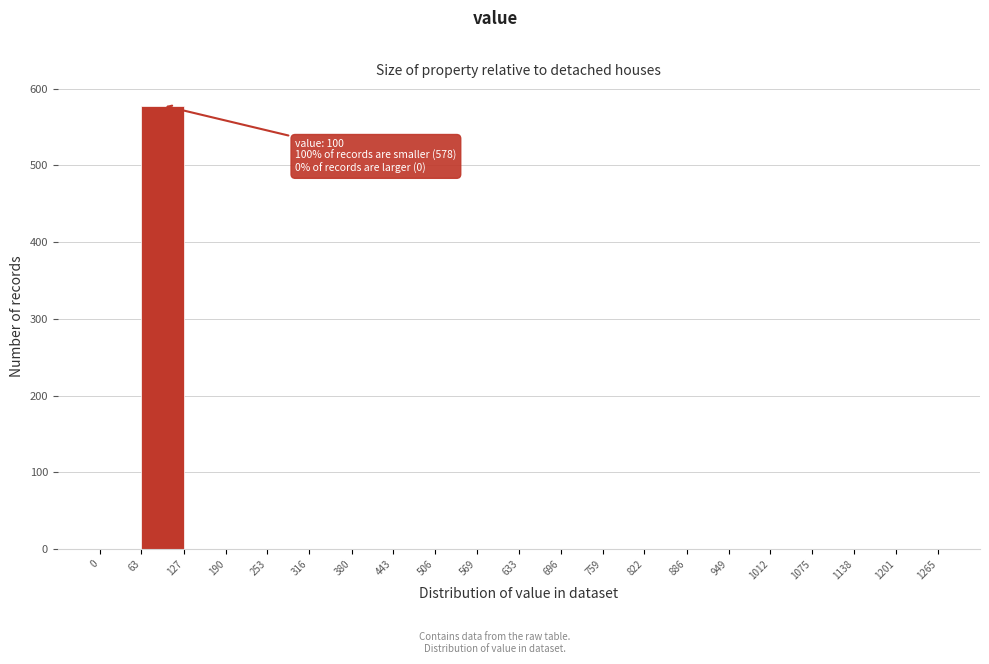

Which range on the x-axis has the tallest bar?

63 to 127